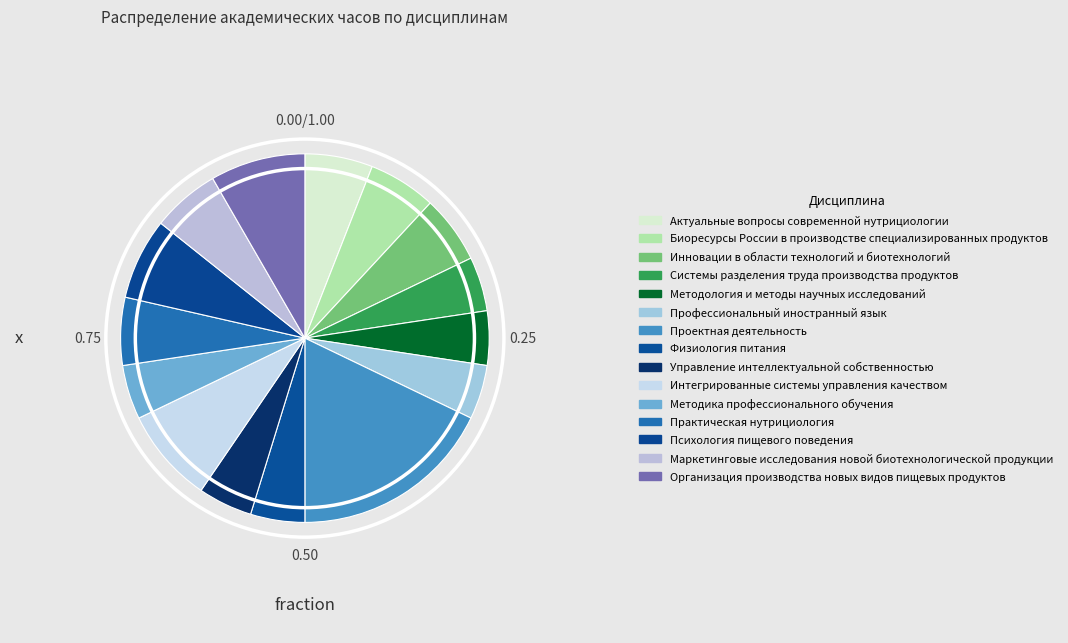

Is it true that Проектная деятельность is 27% of the pie?

False